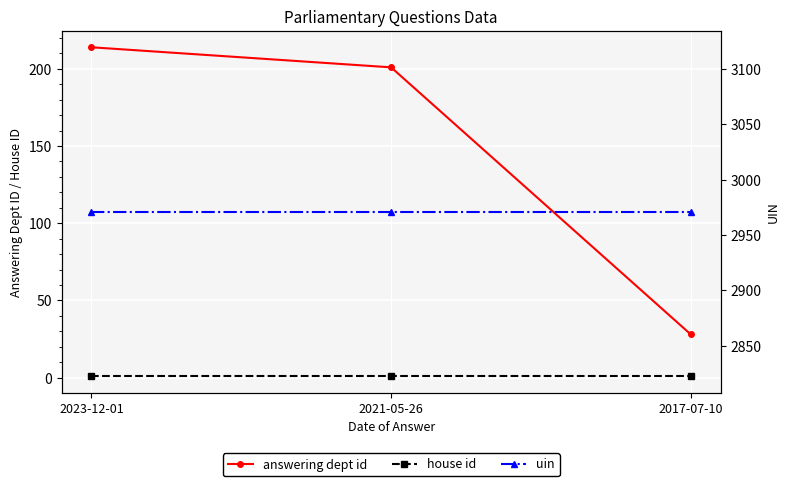

Reading right to left, list all the values displayed in this chart.

answering dept id: 2017-07-10=28	2021-05-26=201	2023-12-01=214
house id: 2017-07-10=1	2021-05-26=1	2023-12-01=1
uin: 2017-07-10=2971	2021-05-26=2971	2023-12-01=2971